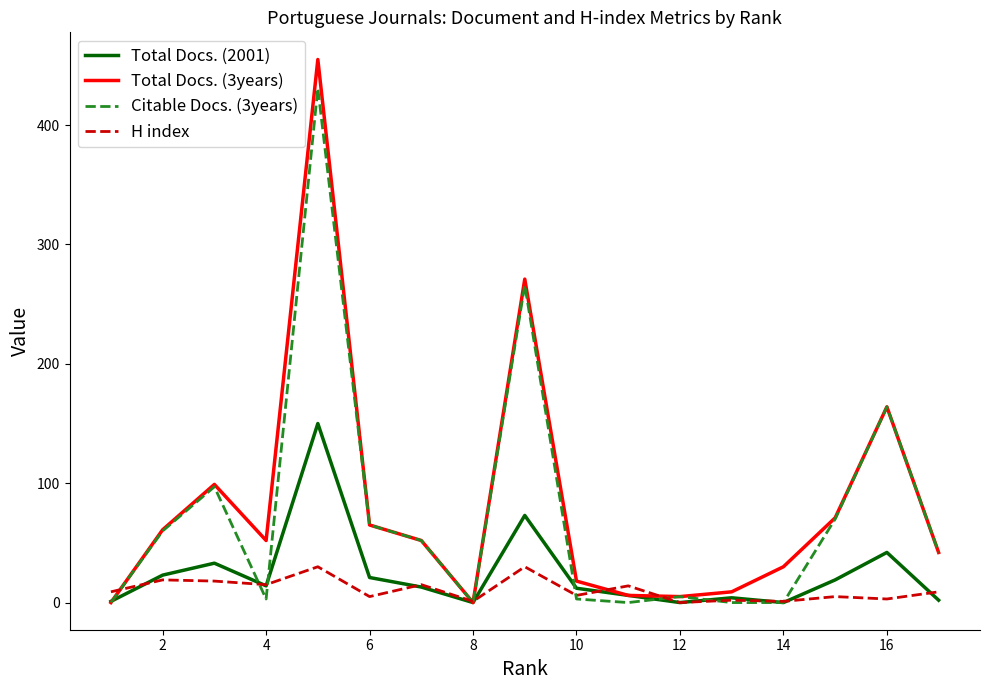

What is the maximum value for H index?

30